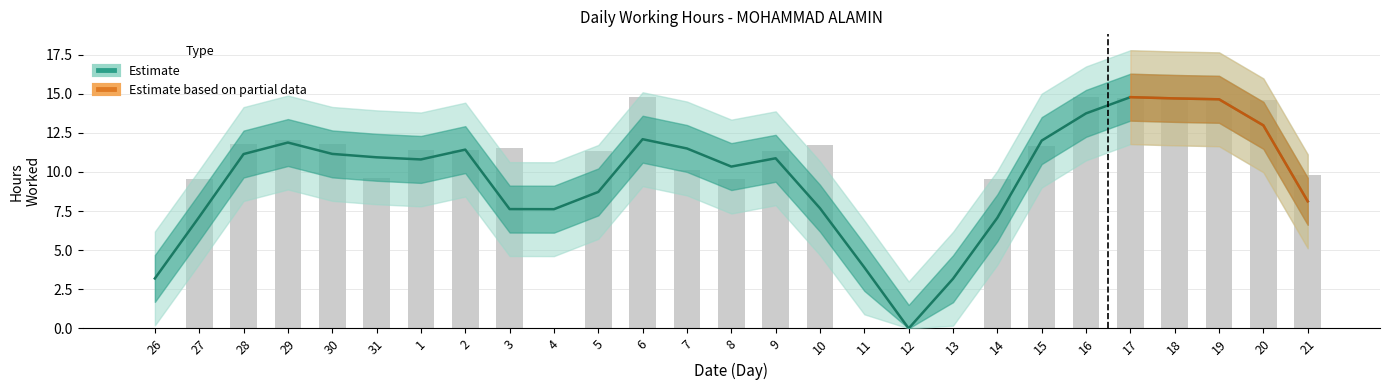

How many positive values are there?

22